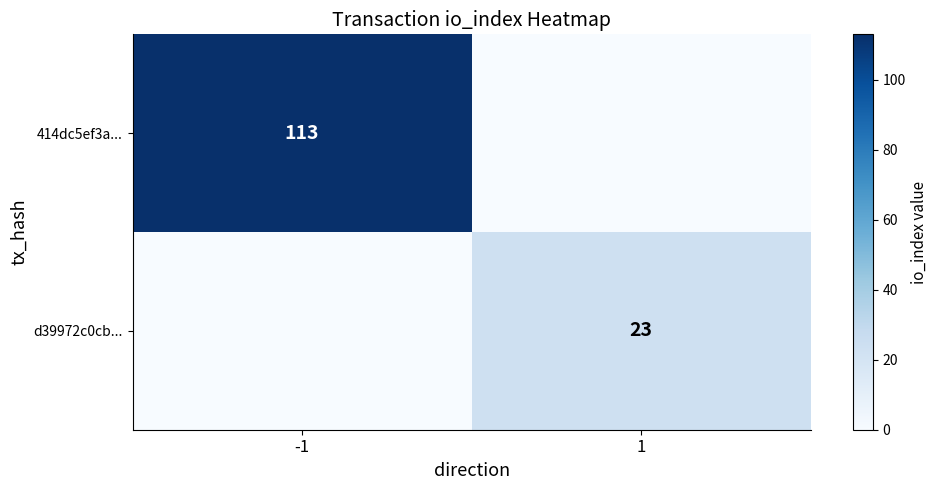

The 414dc5ef3a... series shows 113 at -1. True or false?

True